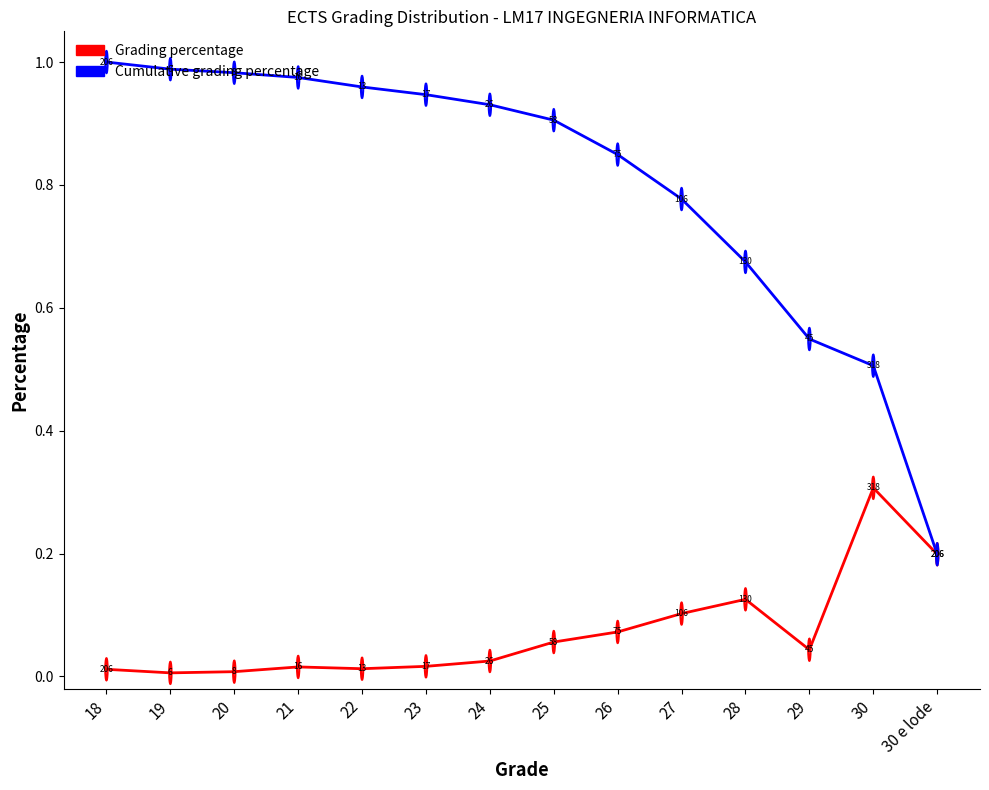

How many series are shown in this chart?

2